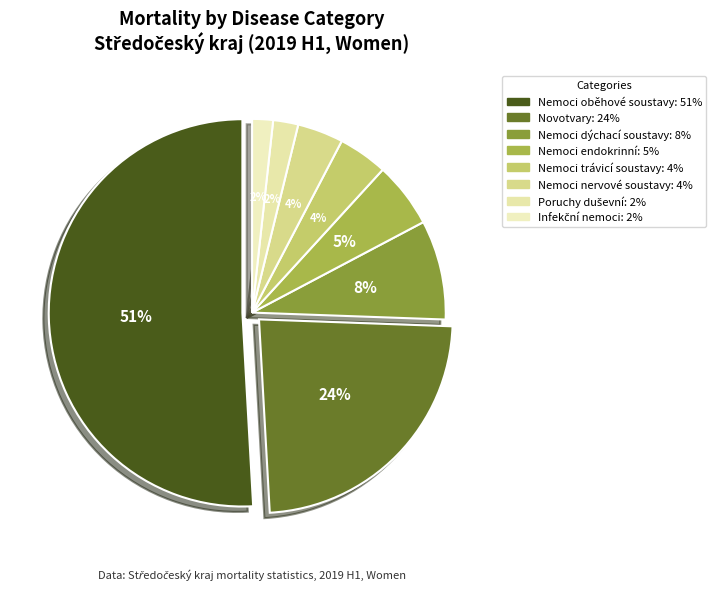

How many slices are in this pie chart?

8